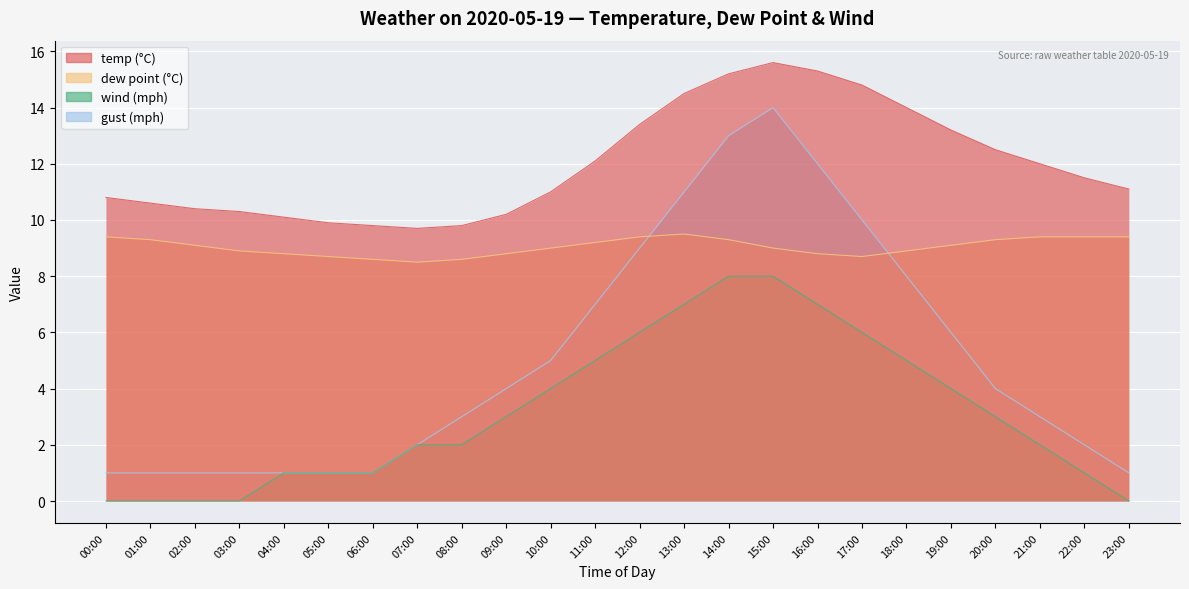

Reading left to right, transcribe all the data shown in this chart.

temp: 10.8	10.6	10.4	10.3	10.1	9.9	9.8	9.7	9.8	10.2	11.0	12.1	13.4	14.5	15.2	15.6	15.3	14.8	14.0	13.2	12.5	12.0	11.5	11.1
dp: 9.4	9.3	9.1	8.9	8.8	8.7	8.6	8.5	8.6	8.8	9.0	9.2	9.4	9.5	9.3	9.0	8.8	8.7	8.9	9.1	9.3	9.4	9.4	9.4
wind_mph: 0.0	0.0	0.0	0.0	1.0	1.0	1.0	2.0	2.0	3.0	4.0	5.0	6.0	7.0	8.0	8.0	7.0	6.0	5.0	4.0	3.0	2.0	1.0	0.0
gust_mph: 1.0	1.0	1.0	1.0	1.0	1.0	1.0	2.0	3.0	4.0	5.0	7.0	9.0	11.0	13.0	14.0	12.0	10.0	8.0	6.0	4.0	3.0	2.0	1.0